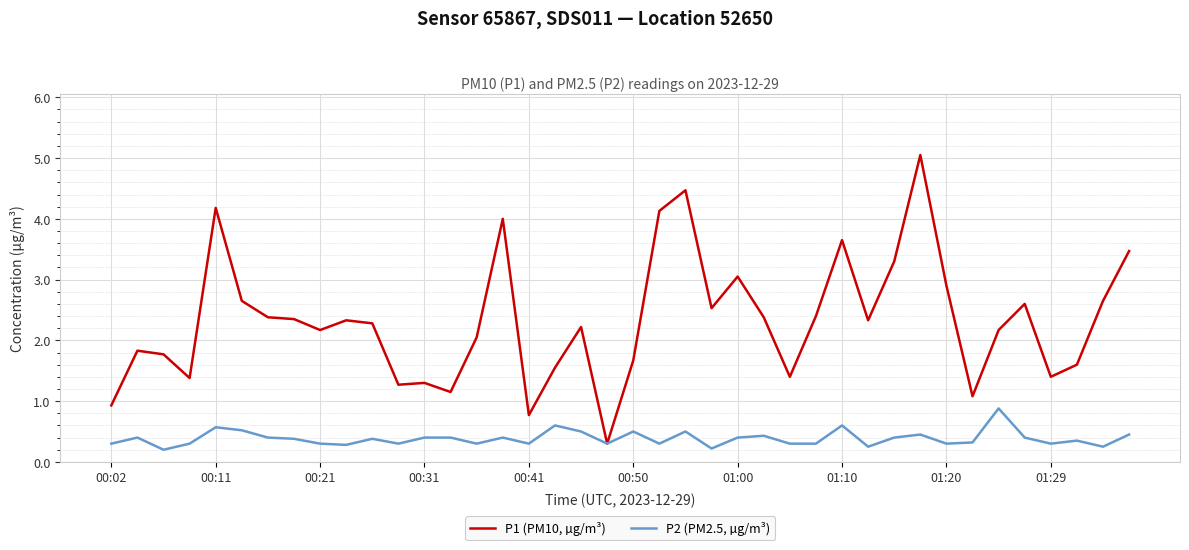

What is the sum of all P1 (PM10, µg/m³) values?

93.1